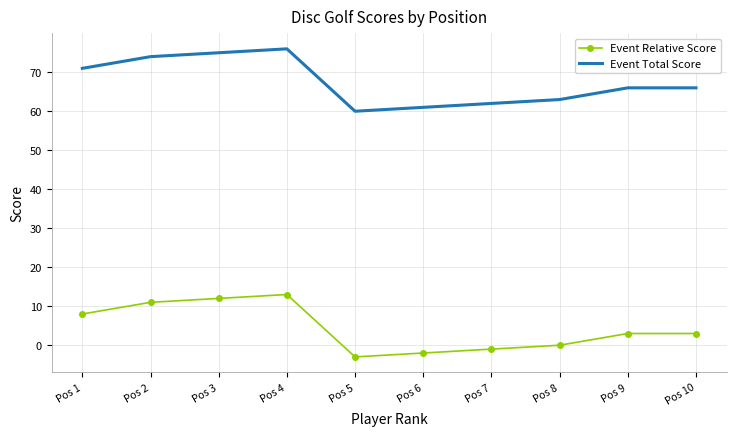

Rank the series at Pos 2 from highest to lowest value.

Event Total Score, Event Relative Score